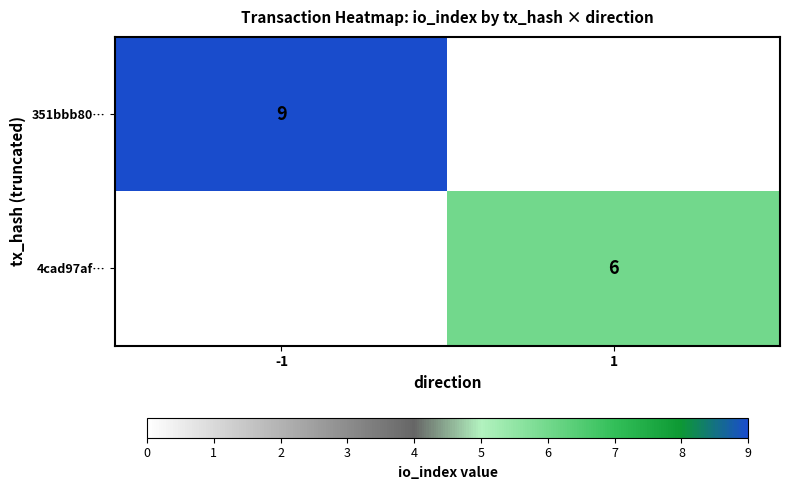

The value of 4cad97af… at 1 is 9. True or false?

False